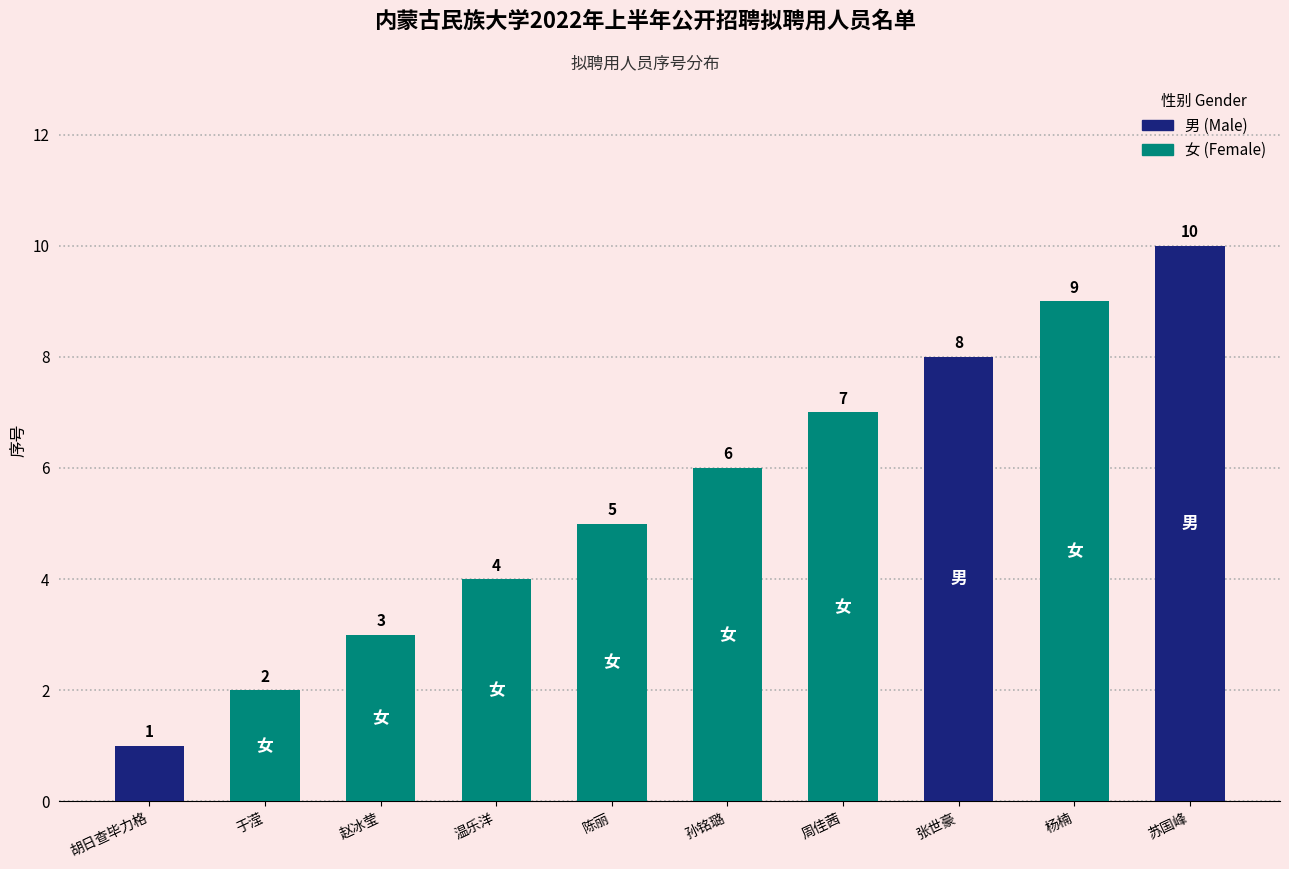

Approximately how many times larger is the value at 陈丽 compared to 孙铭璐?

0.8